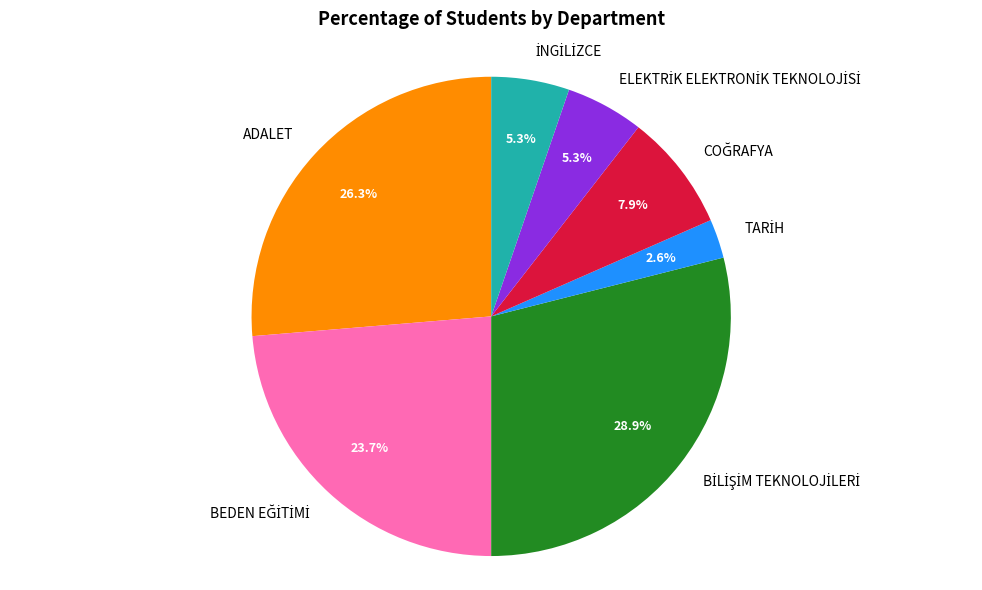

How many segments does this pie chart have?

7